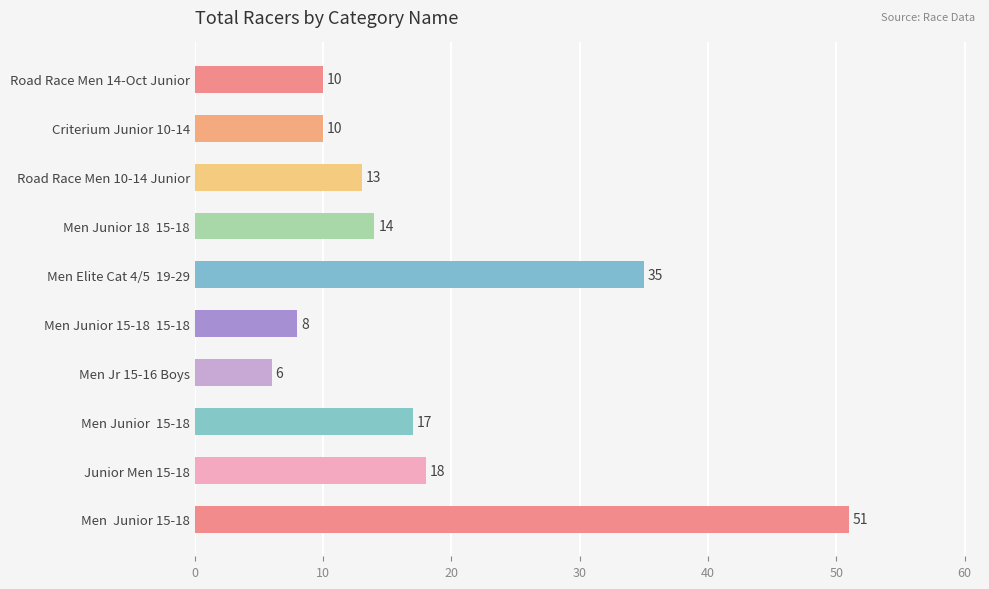

How many data points are less than 14?

5